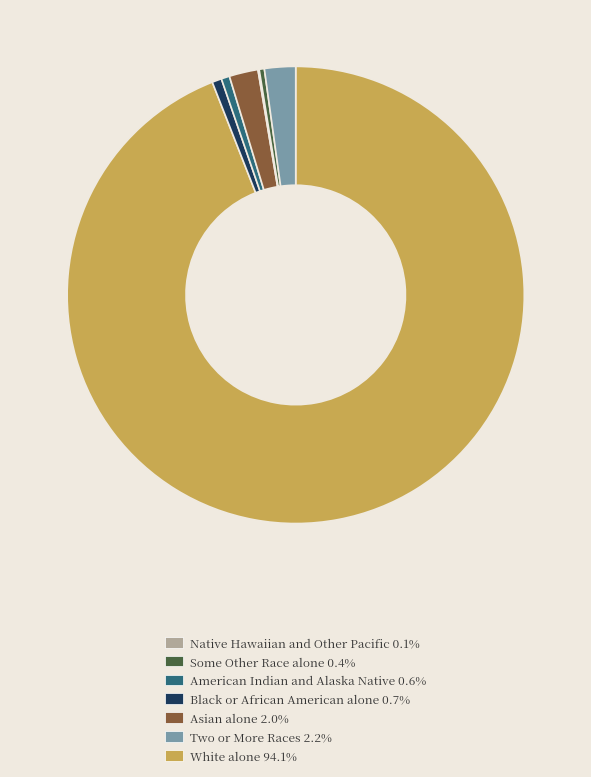

Is there a majority slice in this chart?

Yes